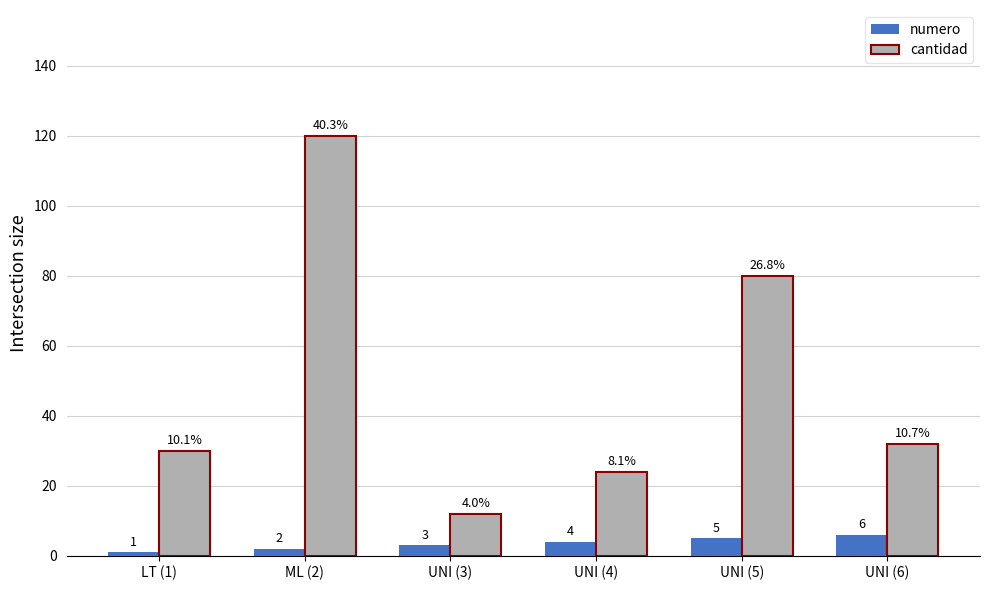

At which category is the sum across all series the highest?

ML (2)